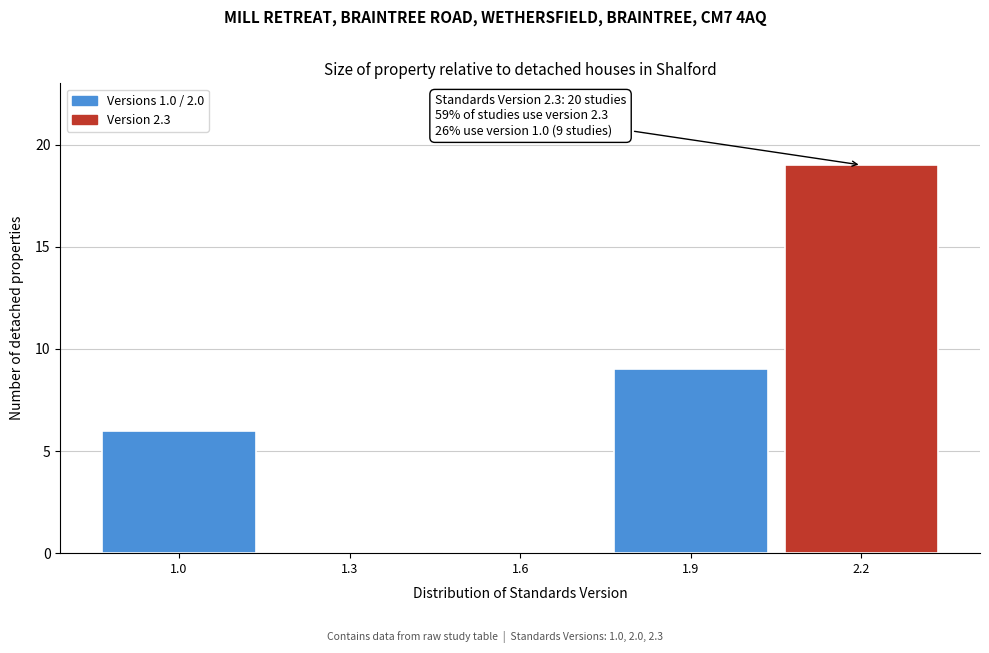

Reading right to left, extract all data points from this chart.

2.2=19	1.9=9	1.6=0	1.3=0	1.0=6